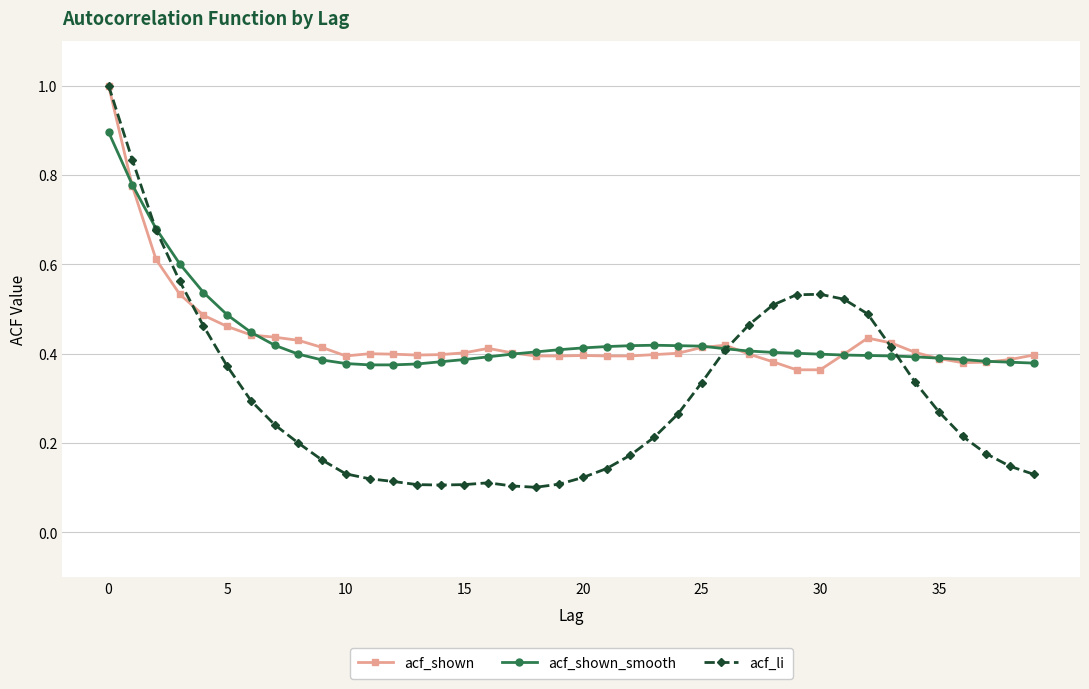

True or false: acf_li has more than 1 interior local peaks.

True